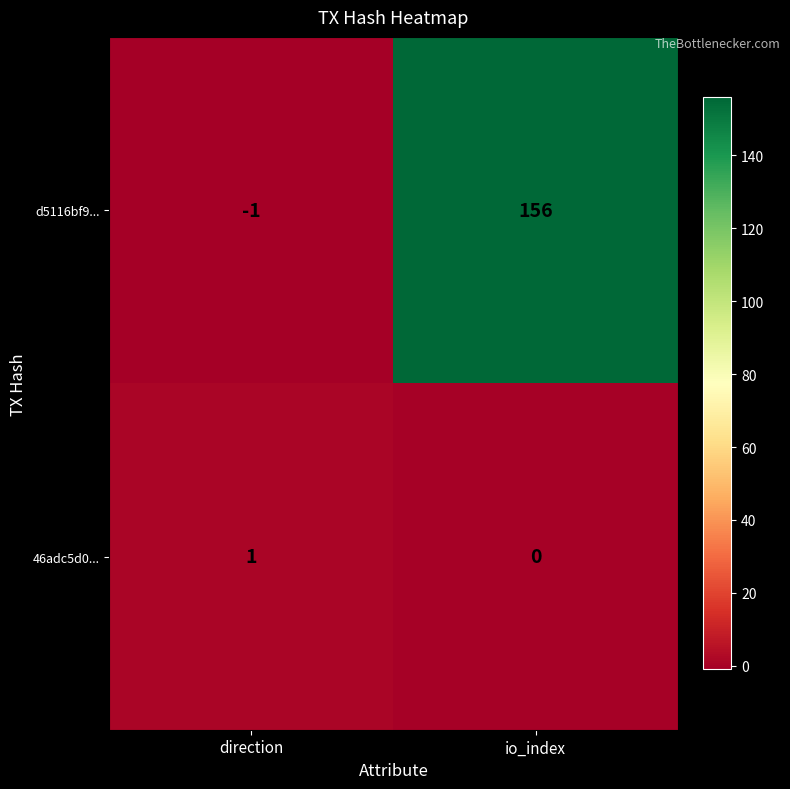

Reading right to left, what are all the values shown in this chart?

d5116bf9...: io_index=156	direction=-1
46adc5d0...: io_index=0	direction=1